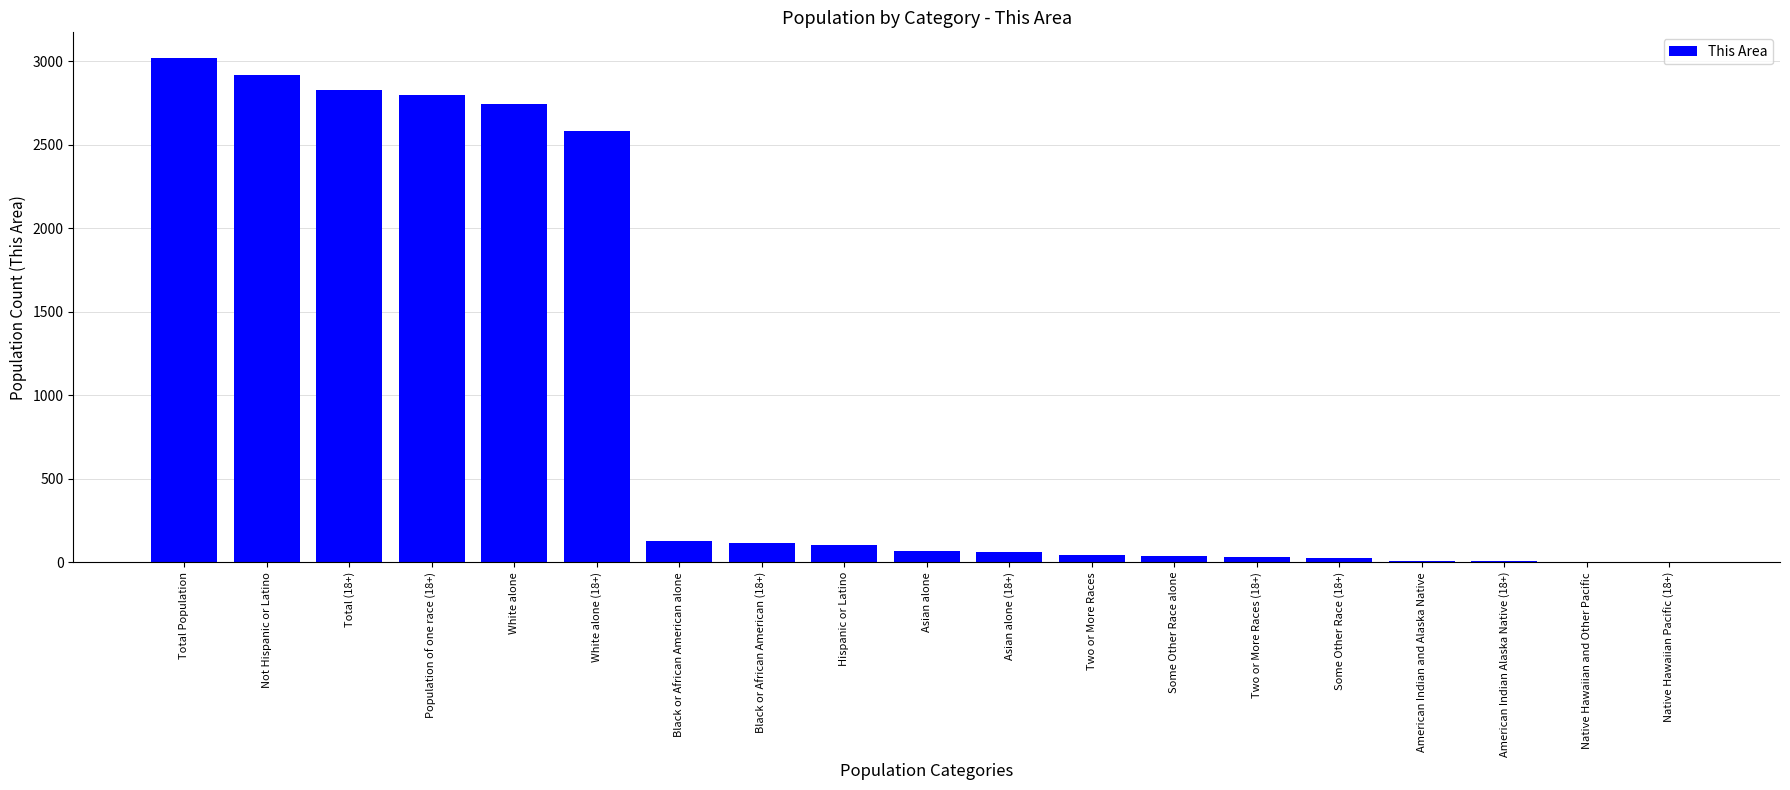

Where does the data first go above 66?

Total Population